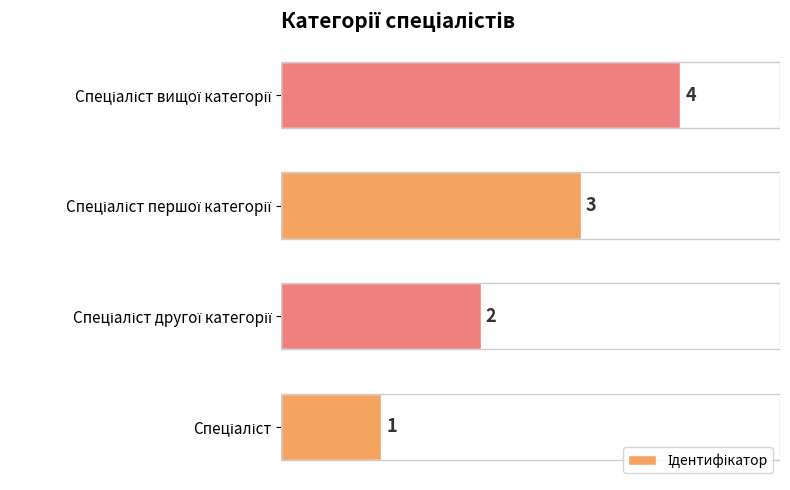

What is the sum of all values?

10